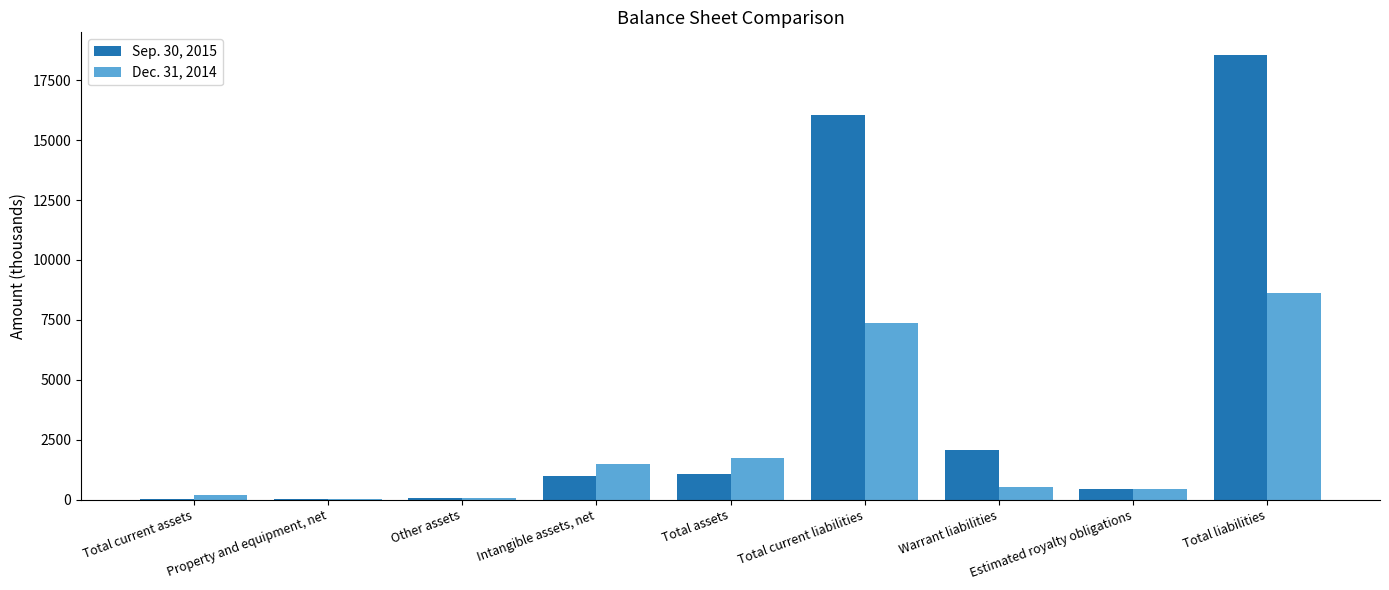

The Sep. 30, 2015 series shows 12981 at Total liabilities. True or false?

False